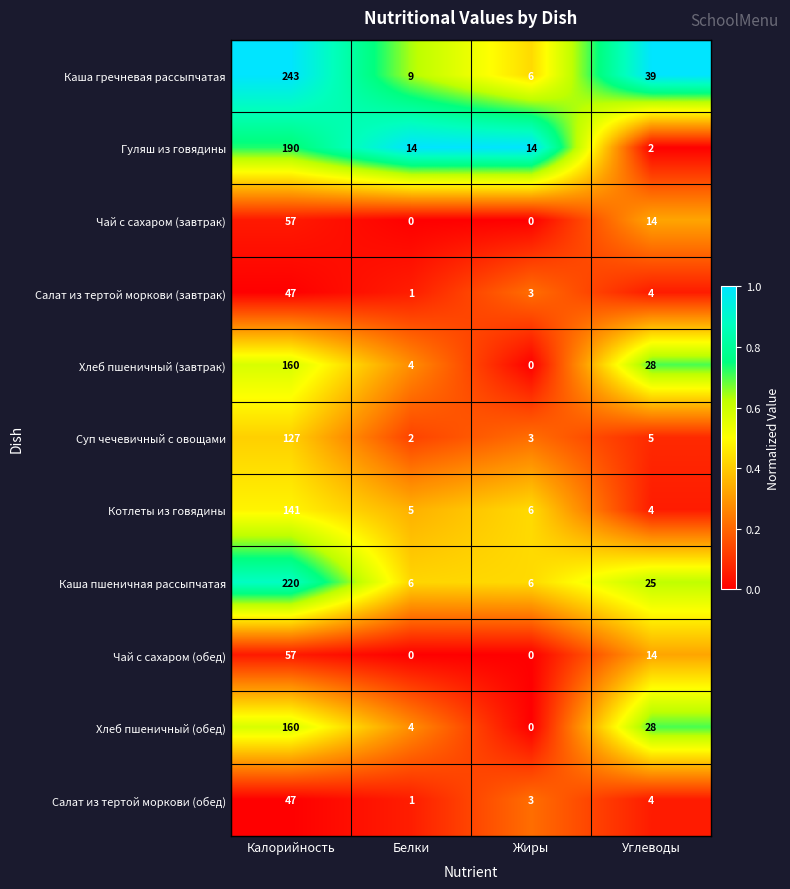

True or false: Котлеты из говядины has a value of 56 at Калорийность.

False